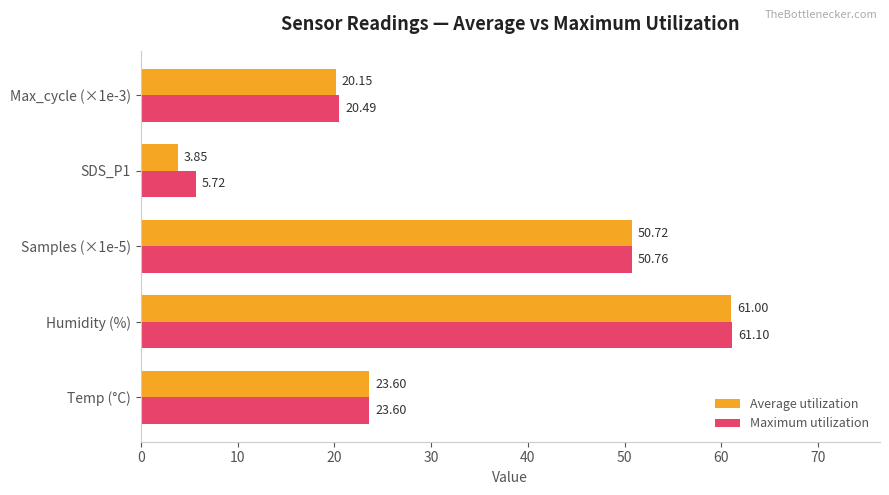

What is the maximum value shown in the chart?

61.1